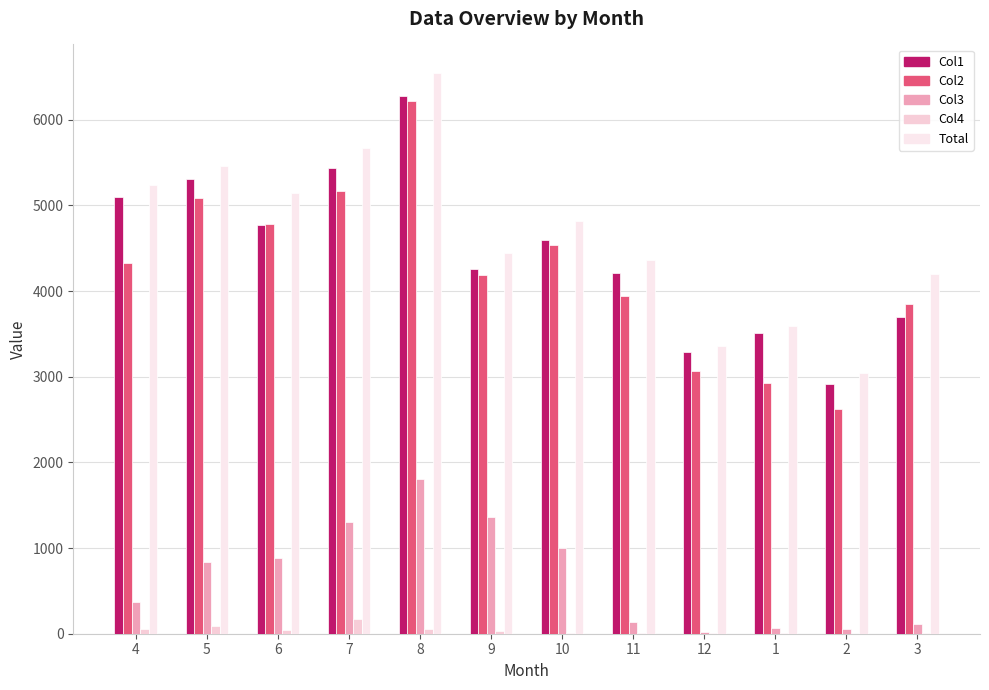

Count the number of categories in the chart.

12